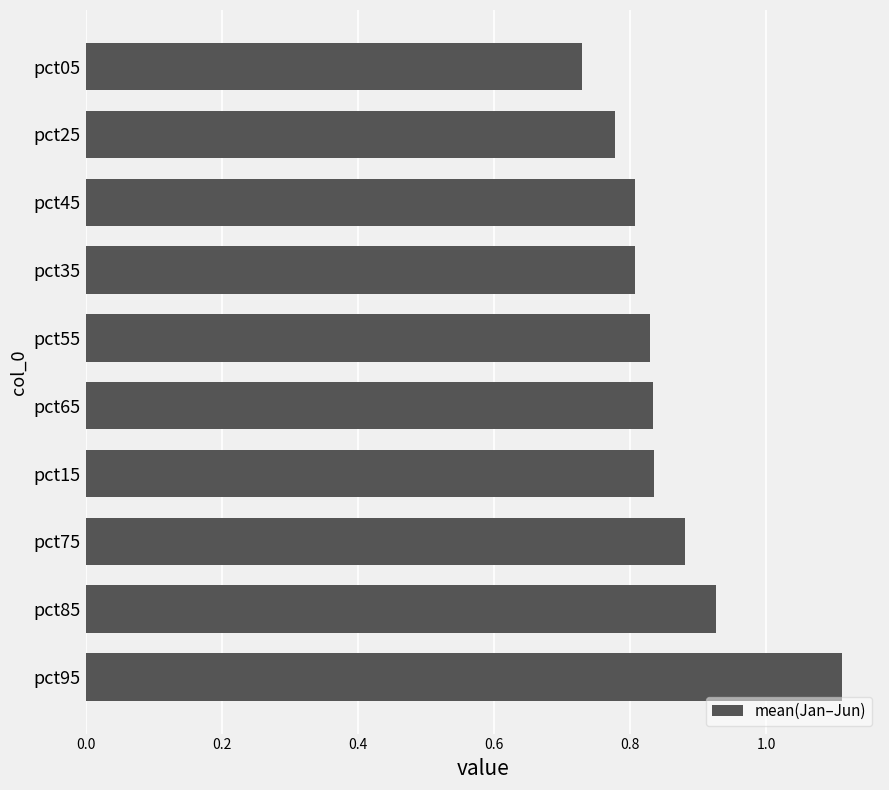

The chart shows a value of 1.4 at pct35. True or false?

False